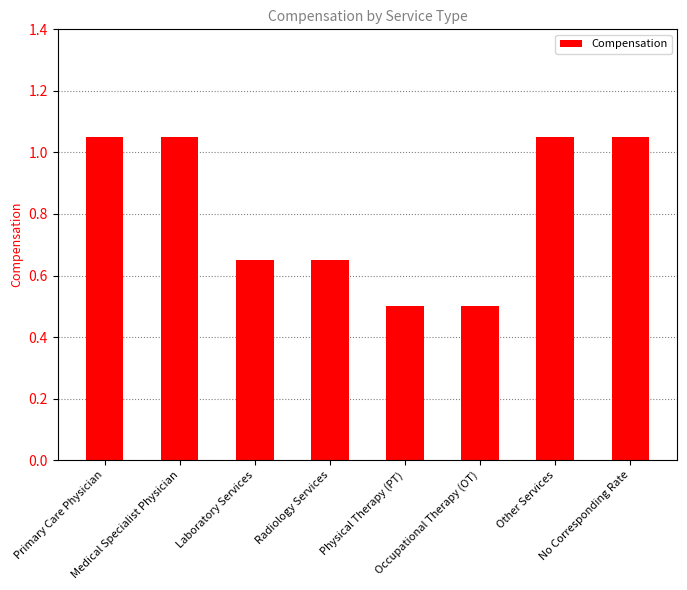

What is the smallest value displayed?

0.5